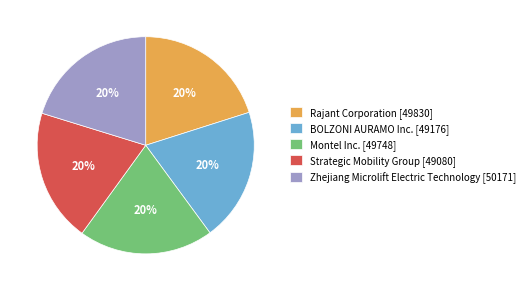

Does Zhejiang Microlift Electric Technology represent more than half of the total?

No